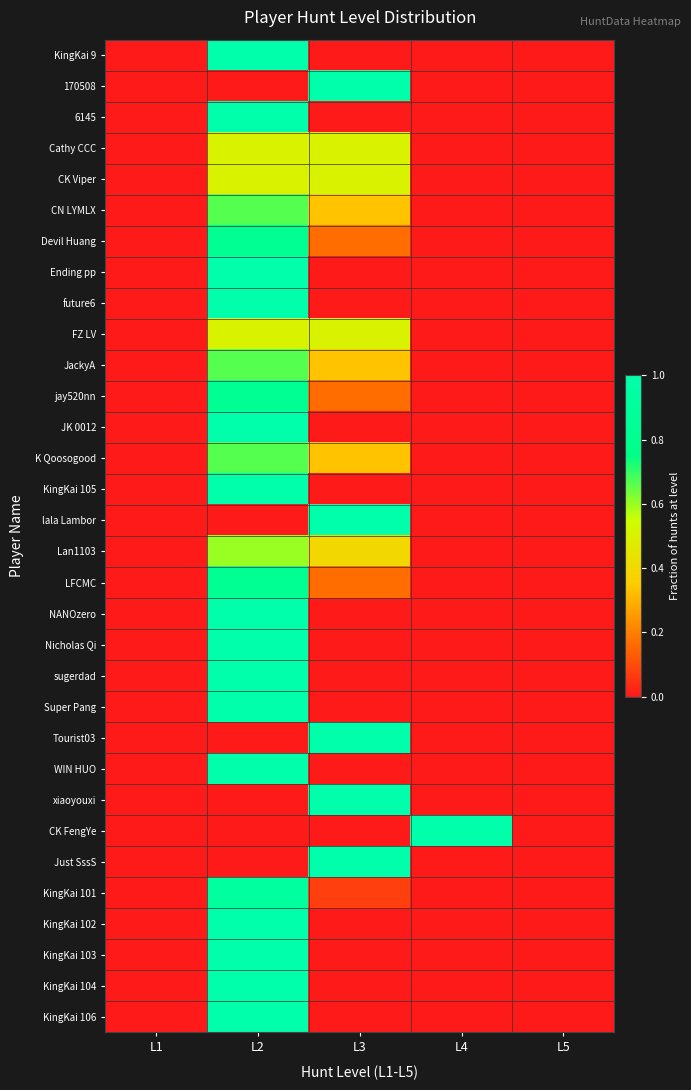

What is the total value across all series at L4?

1.0